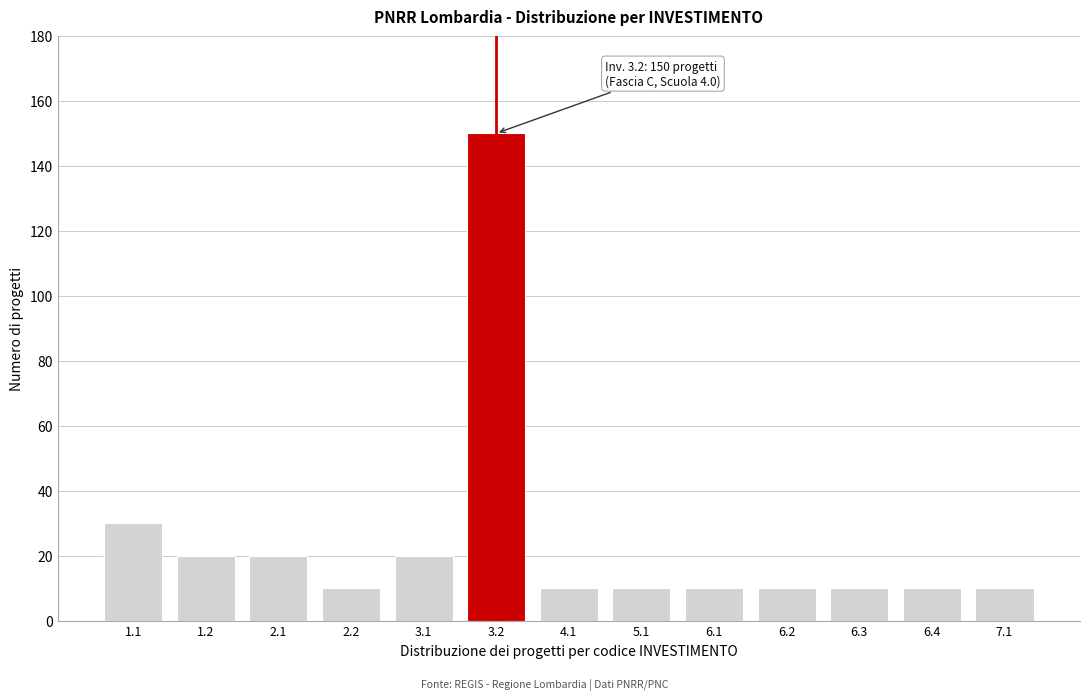

Reading left to right, list all the values displayed in this chart.

1.1=30	1.2=20	2.1=20	2.2=10	3.1=20	3.2=150	4.1=10	5.1=10	6.1=10	6.2=10	6.3=10	6.4=10	7.1=10